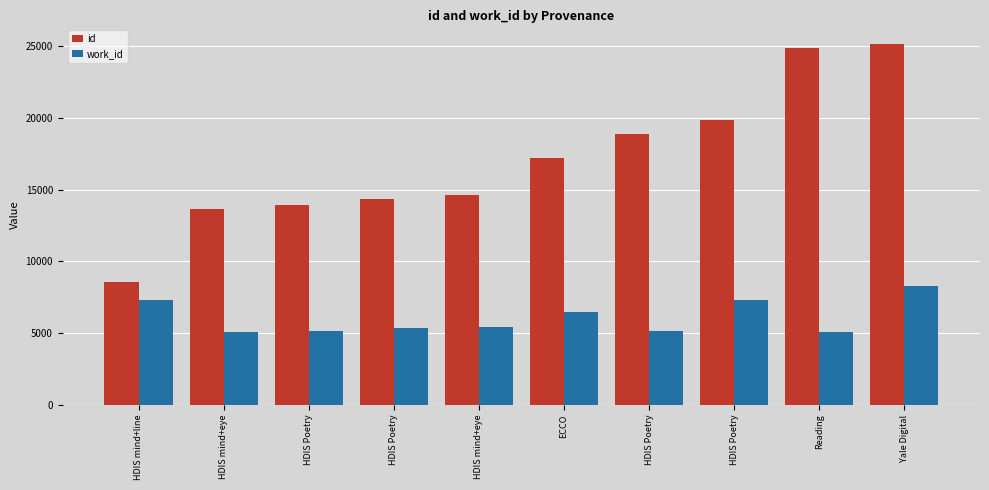

What is the label of the 10th bar from the left?

Yale Digital